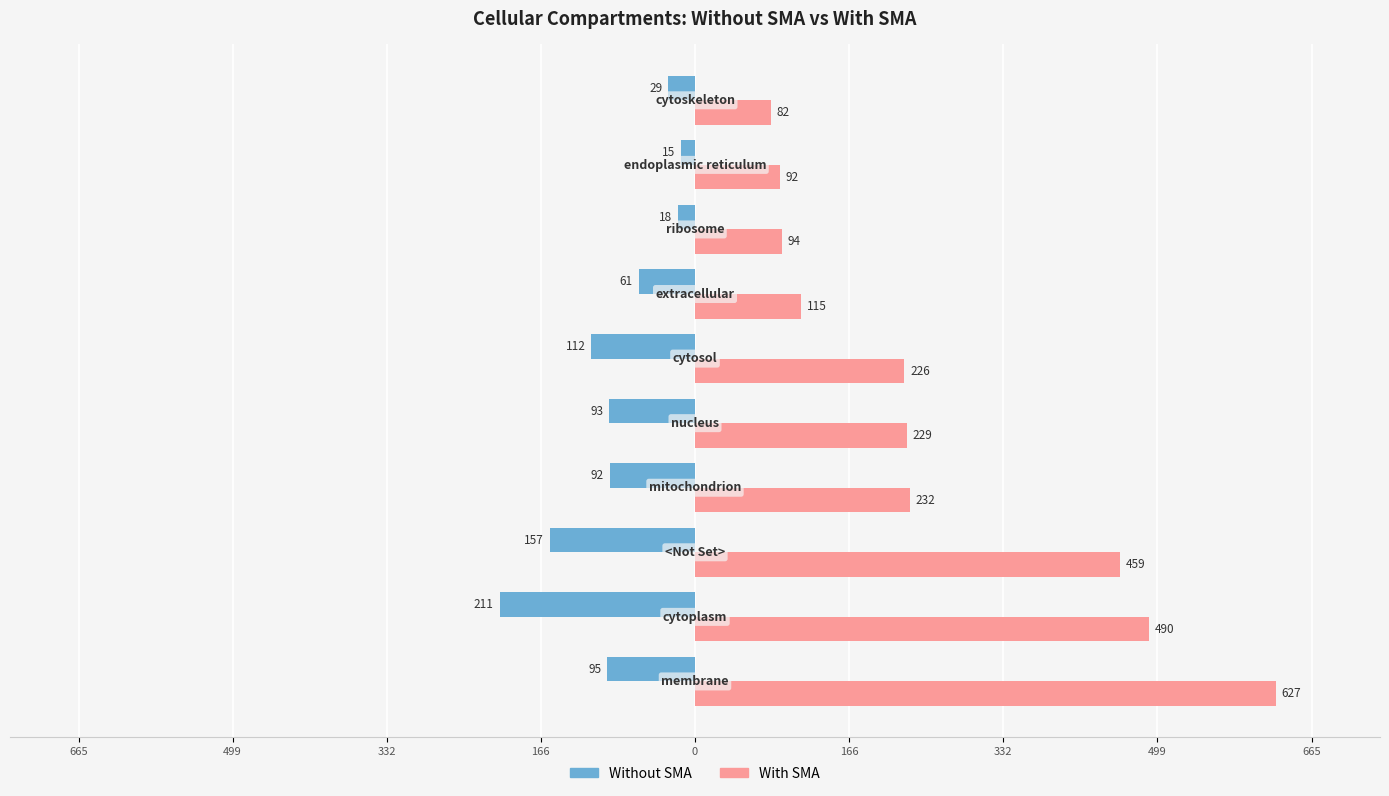

What are all the series names shown in the legend?

Without SMA, With SMA